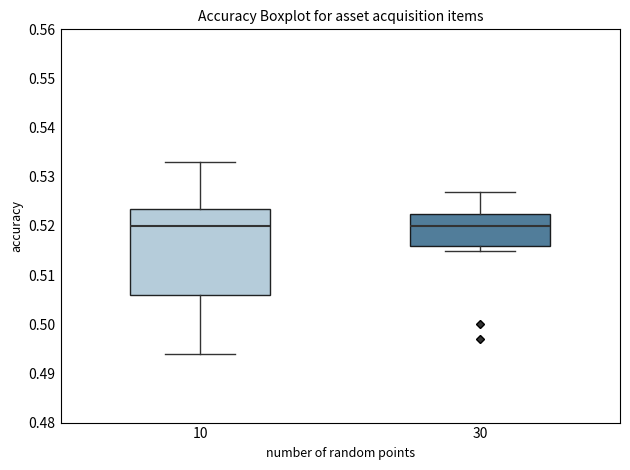

Which box is the tallest, from its lower edge to its upper edge?

10